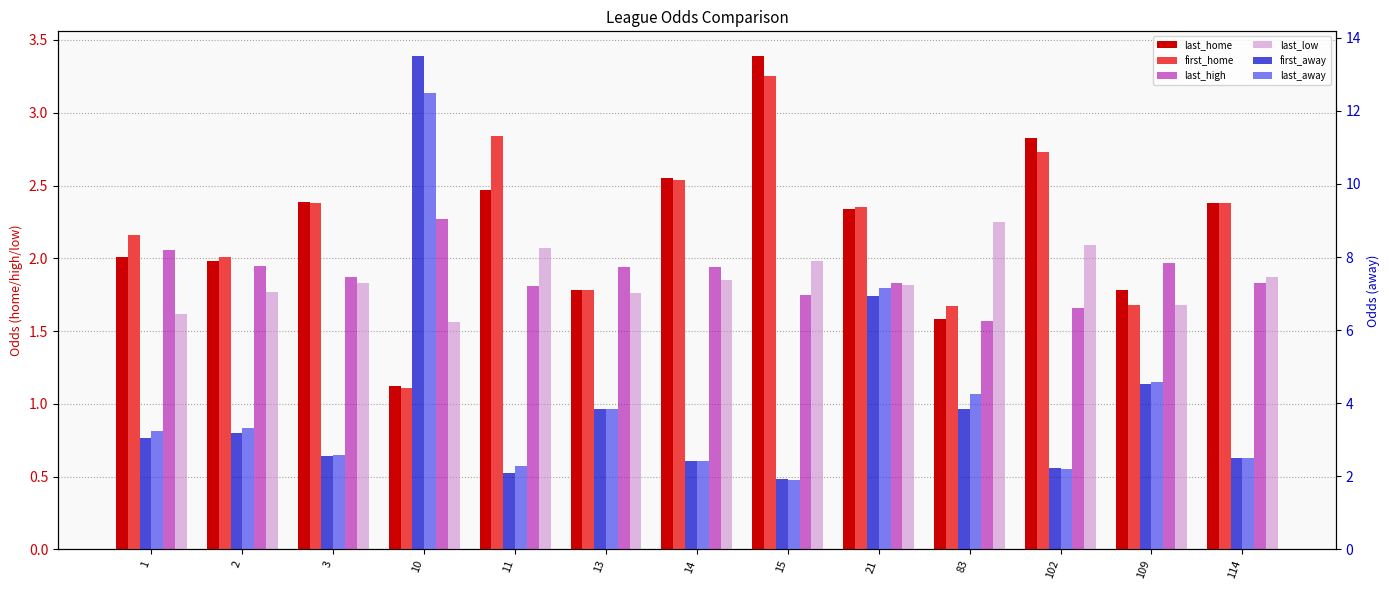

What is the difference between the last_low values at 14 and 83?

0.4